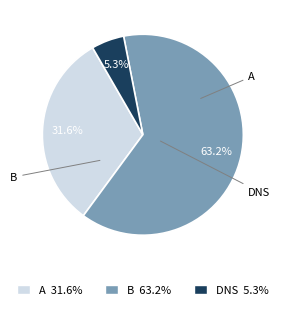

What is the smallest slice in the pie chart?

DNS 5.3%